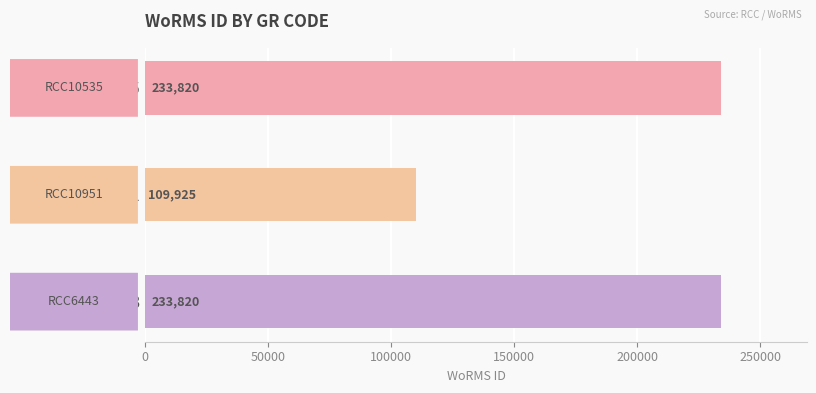

What is the difference between the maximum and minimum values?

123895